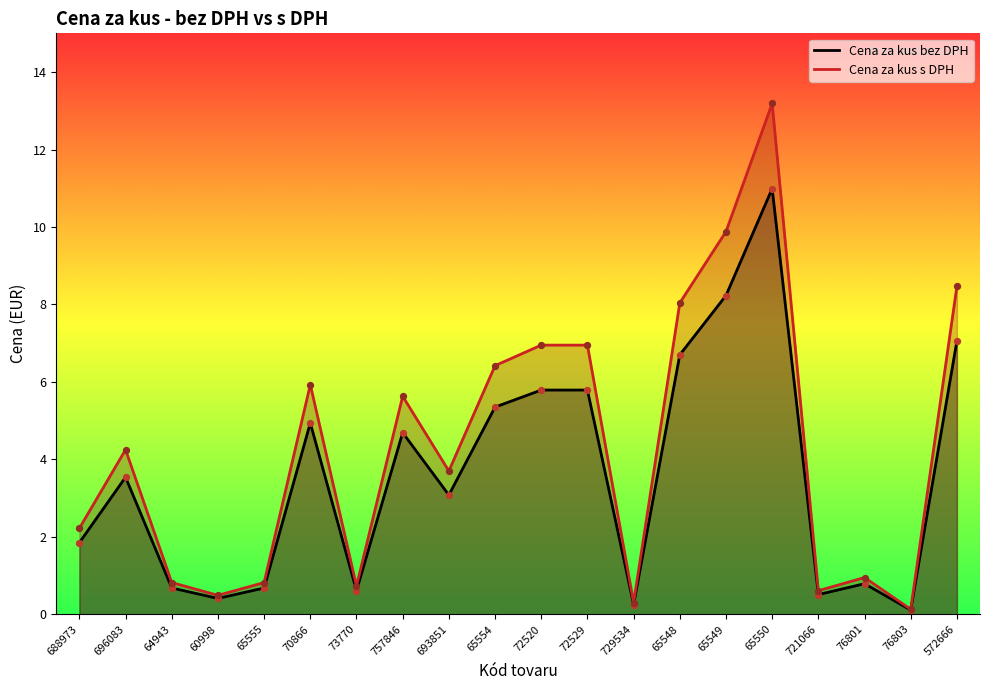

Which series contains the lowest Y value?

Cena za kus bez DPH